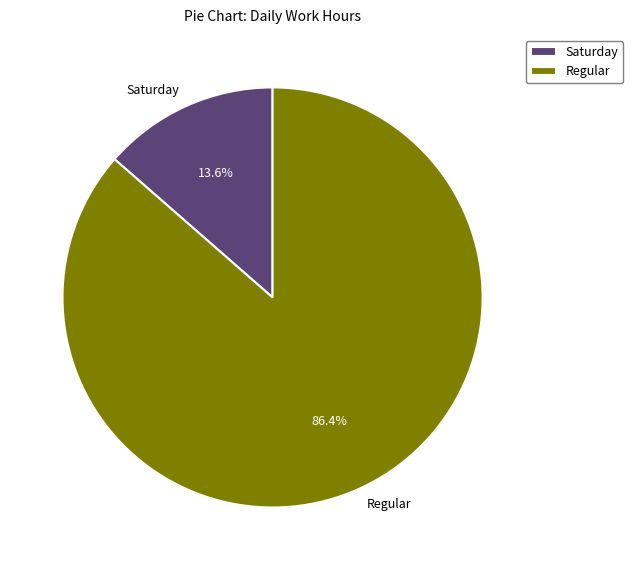

What percentage is NOT represented by Regular?

13.6%